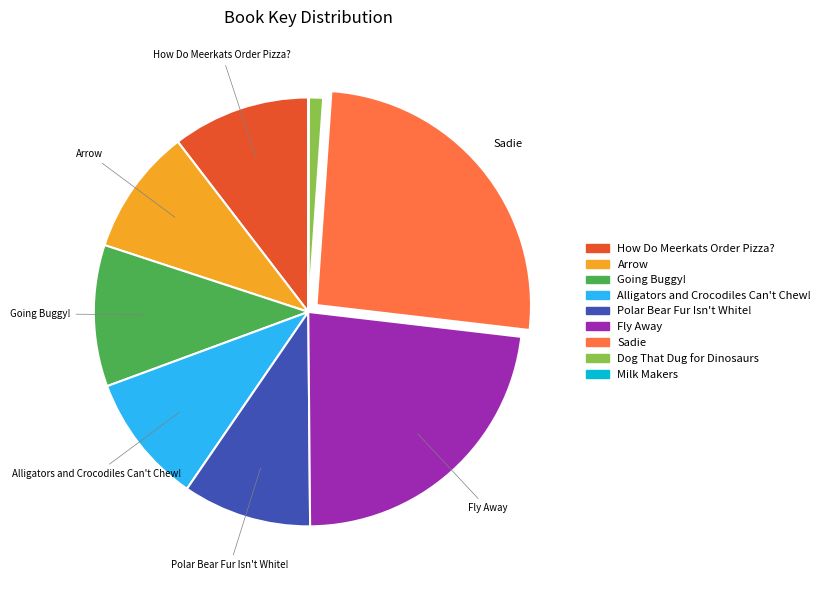

Is it true that Arrow is 10% of the pie?

True